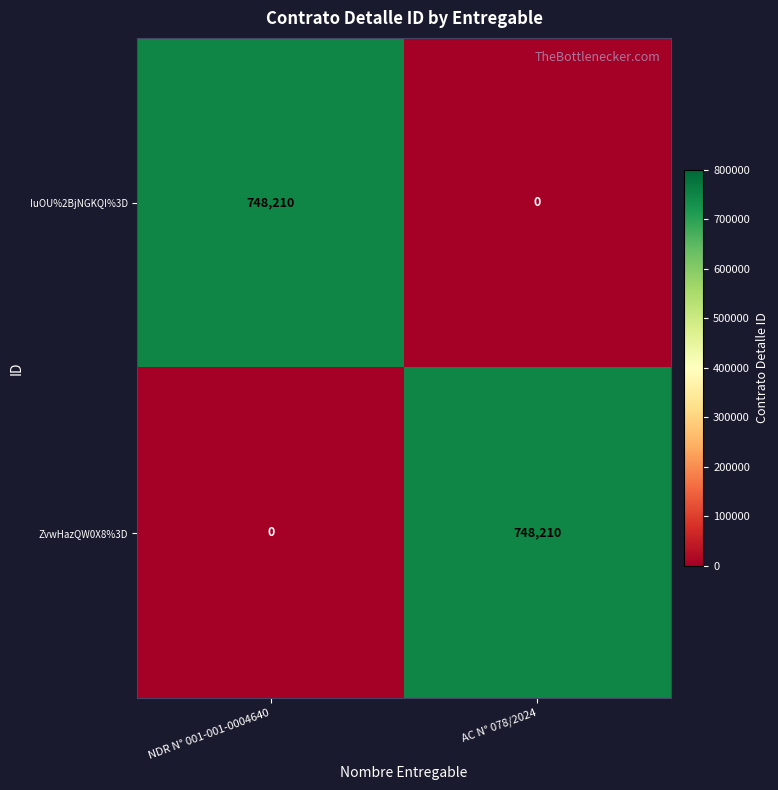

The value of ZvwHazQW0X8%3D at NDR N° 001-001-0004640 is 370635. True or false?

False